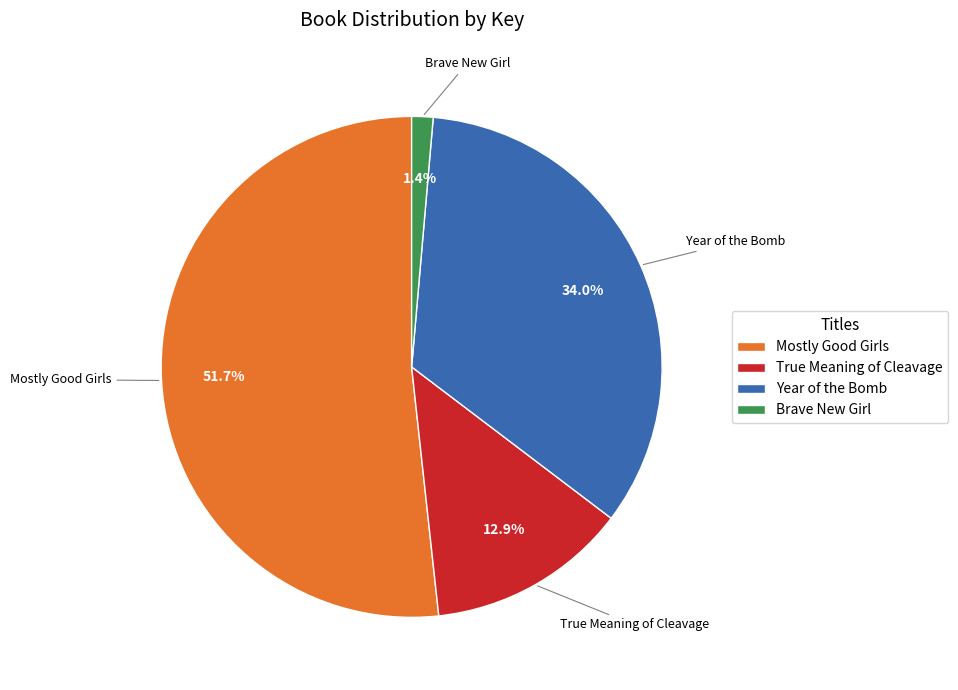

Which has a higher value, Year of the Bomb or Brave New Girl?

Year of the Bomb